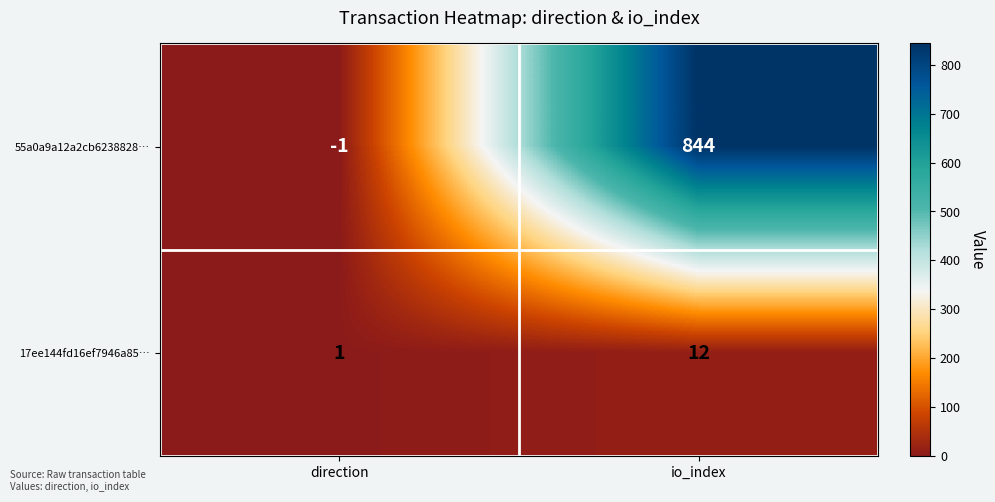

Which series changed the most between direction and io_index?

55a0a9a12a2cb6238828…